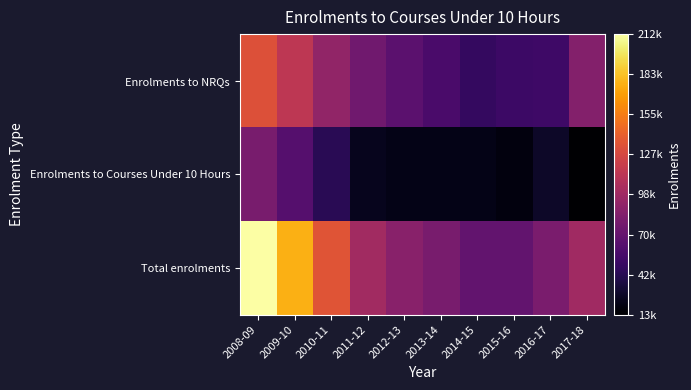

Which series changed the most between 2008-09 and 2010-11?

Total enrolments